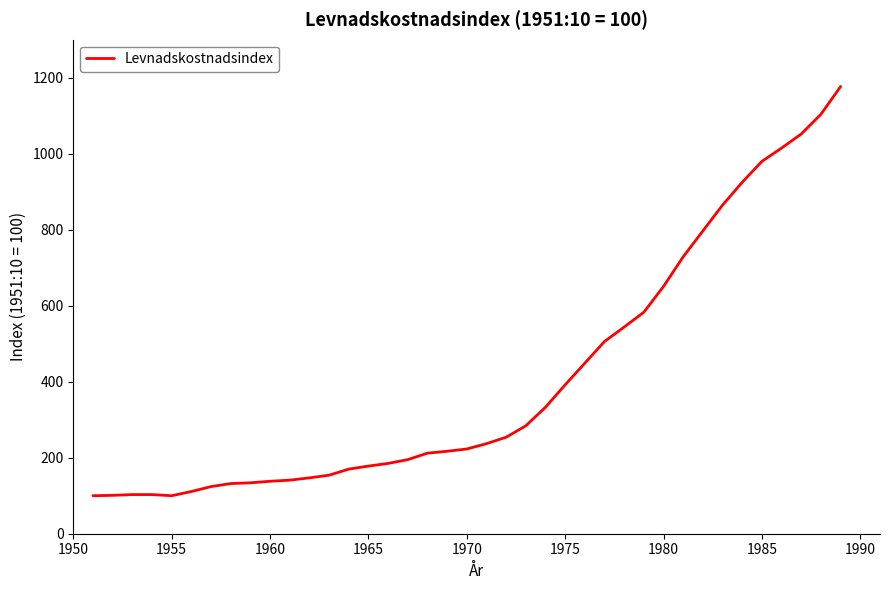

What is the smallest value displayed?

100